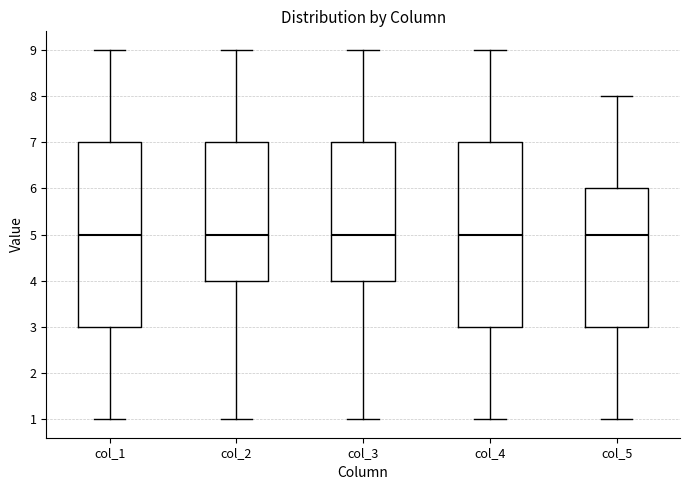

Reading left to right, read every box against the y-axis: the position of its median line, the range the box covers, and the ends of its whiskers. The values are not printed on the chart, so give them approximately, as read against the axis.

col_1: median 5, box 3 to 7, whiskers 1 to 9
col_2: median 5, box 4 to 7, whiskers 1 to 9
col_3: median 5, box 4 to 7, whiskers 1 to 9
col_4: median 5, box 3 to 7, whiskers 1 to 9
col_5: median 5, box 3 to 6, whiskers 1 to 8